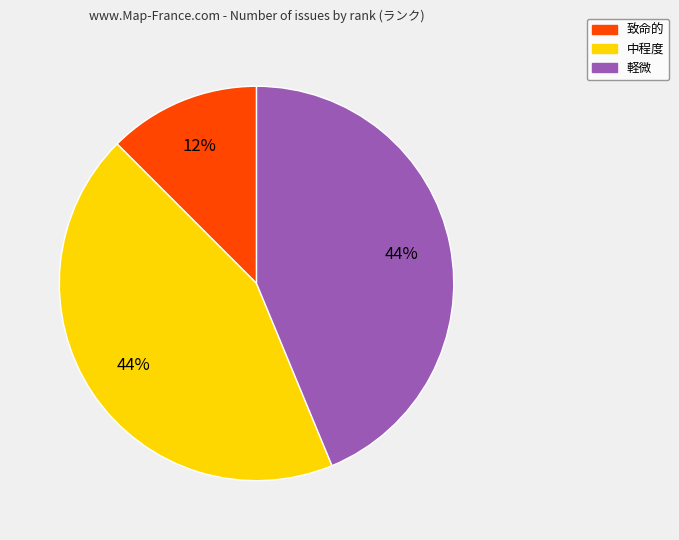

Combined, do 中程度 and 致命的 account for over 50%?

Yes